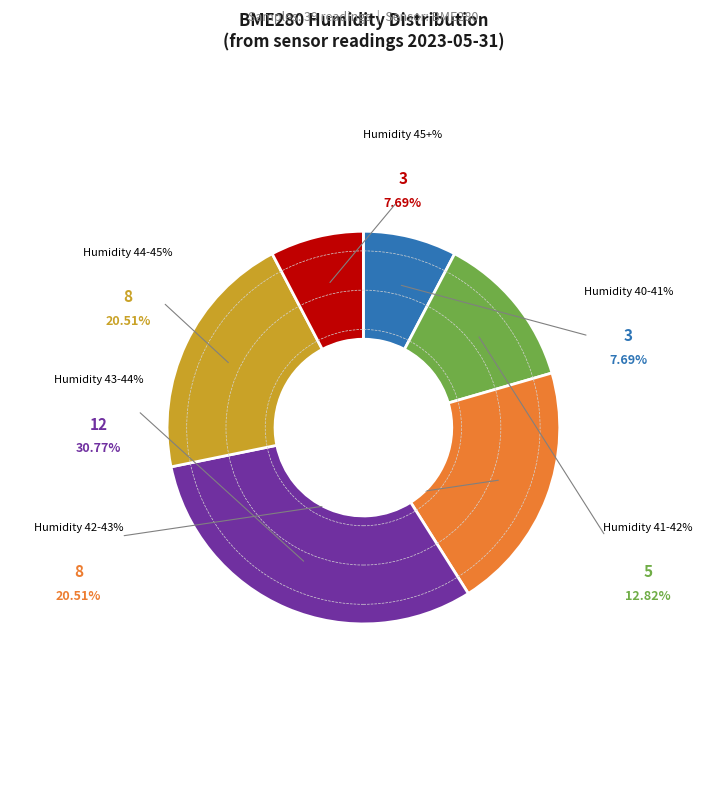

Is there any slice that represents more than half of the pie?

No